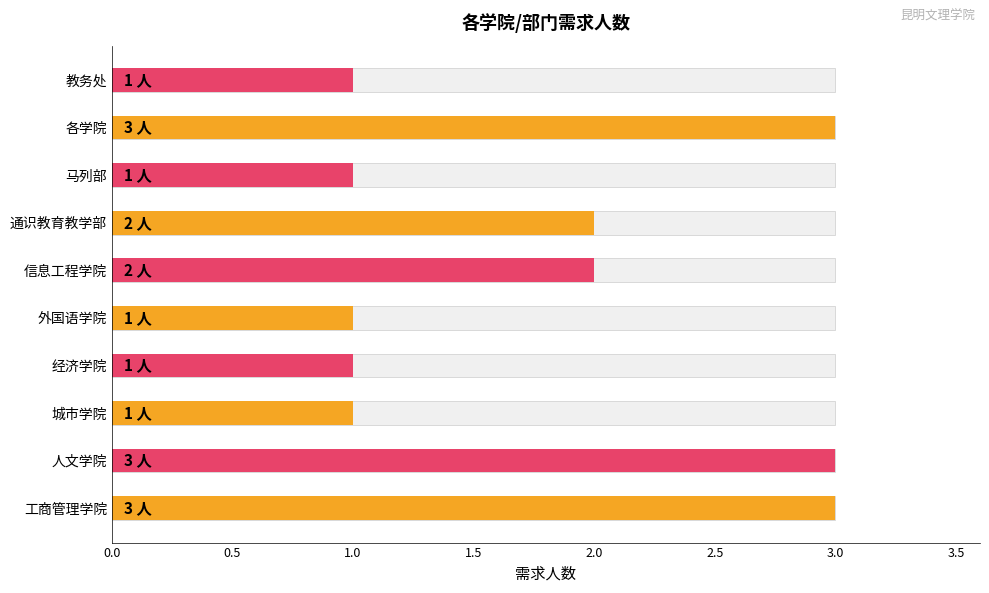

Reading right to left, list all the values displayed in this chart.

1	3	1	2	2	1	1	1	3	3